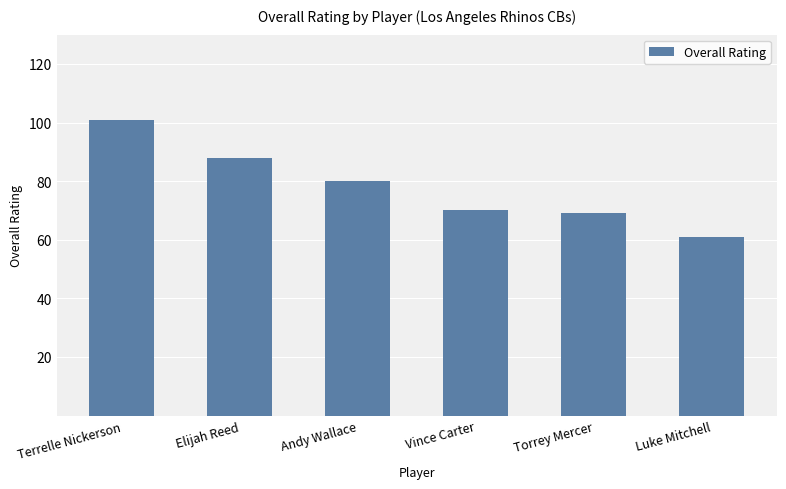

Does the chart contain any negative values?

No